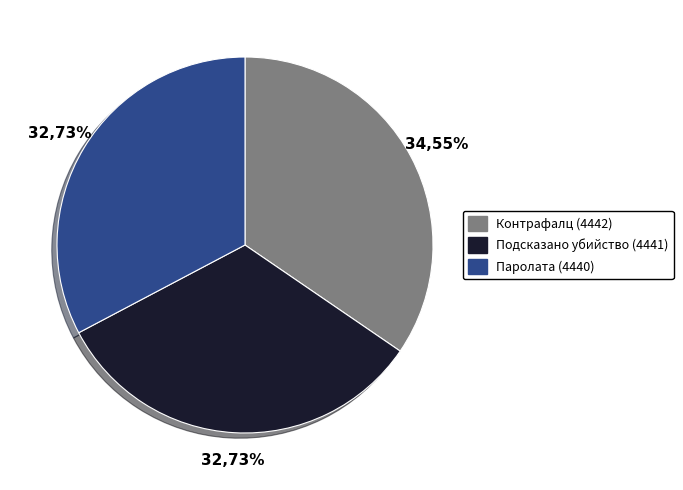

Count the number of slices in the pie.

3